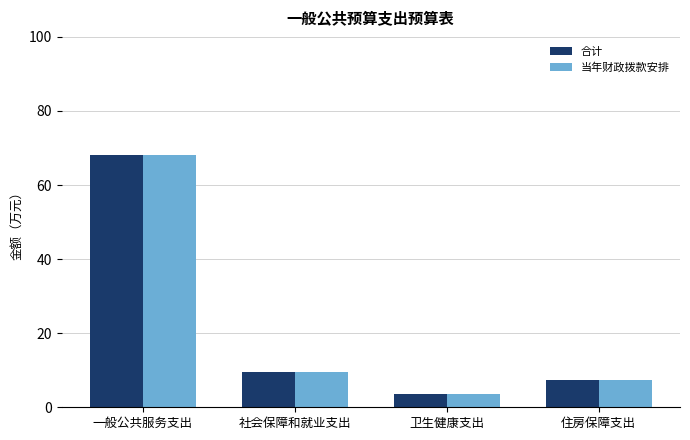

What is the maximum value shown in the chart?

68.0